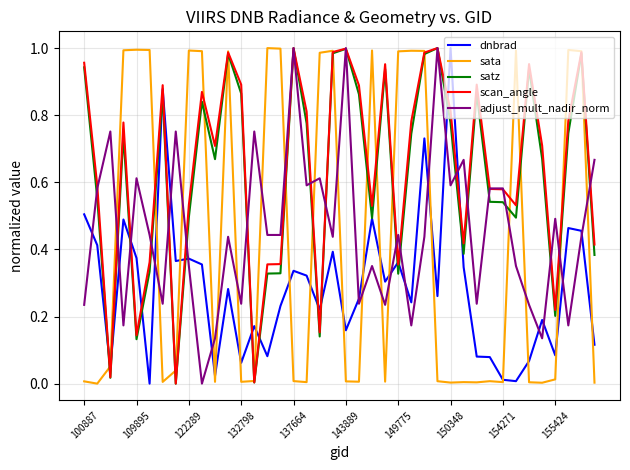

Which series ends up on top after the final intersection of dnbrad and adjust_mult_nadir_norm?

adjust_mult_nadir_norm